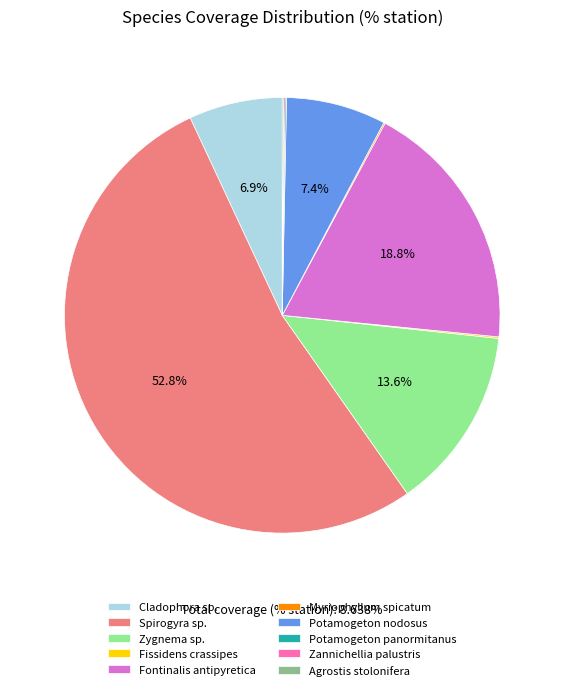

To the nearest percent, what percentage of the pie is Fontinalis antipyretica?

19%